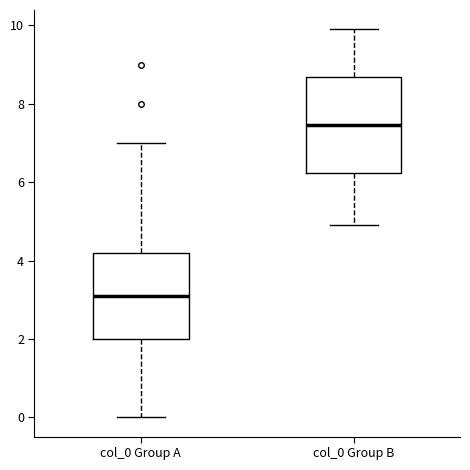

Which box's median line is the highest?

col_0 Group B